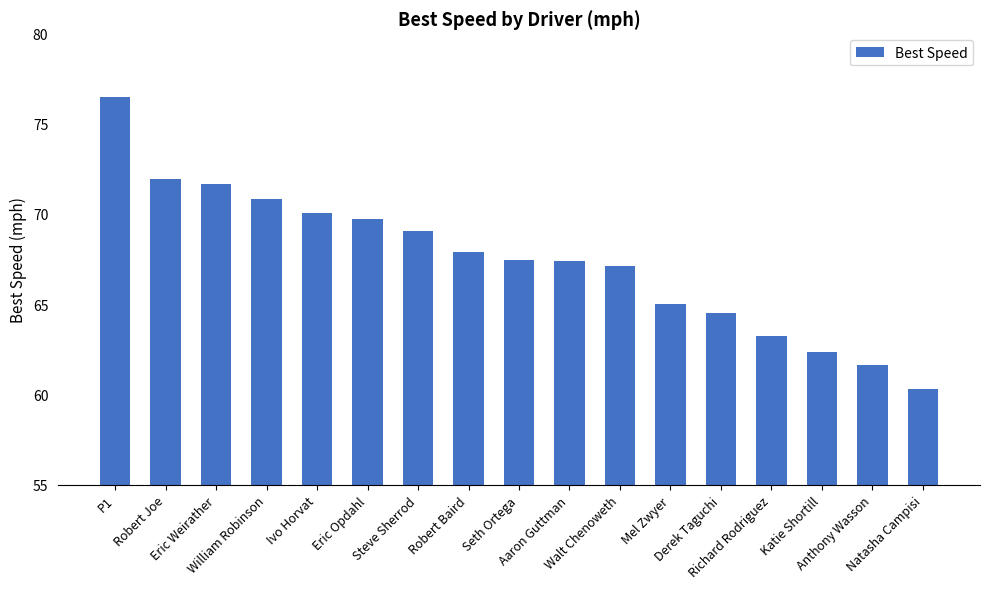

What is the difference between the second highest and second lowest values?

10.3